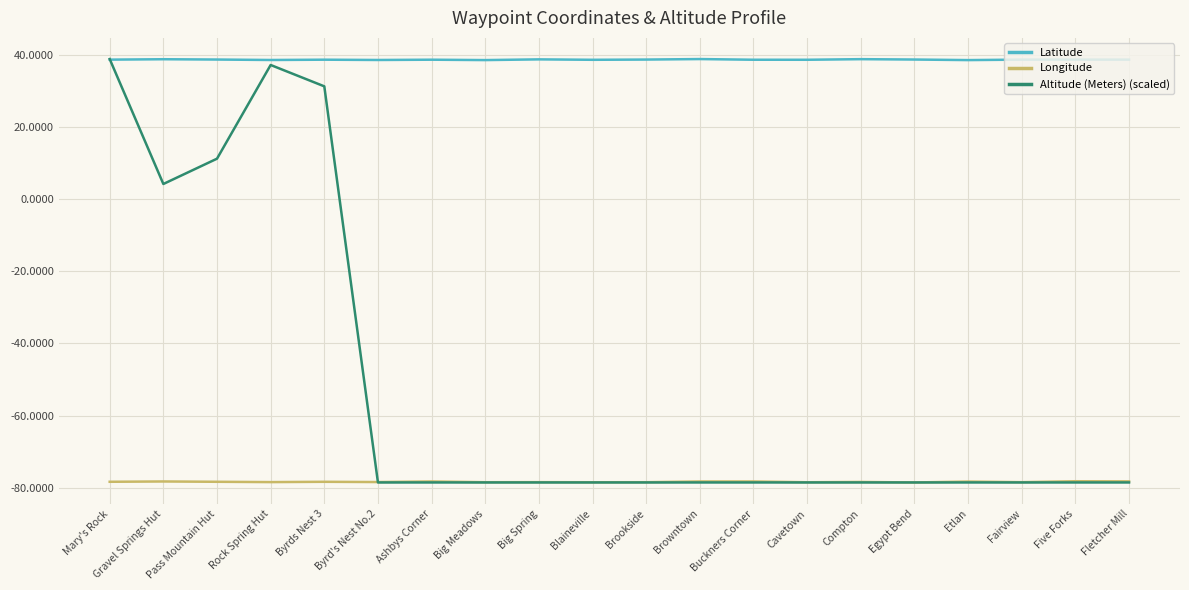

Is the value of Latitude at Brookside greater than the value of Altitude (Meters) (scaled) at Byrds Nest 3?

Yes